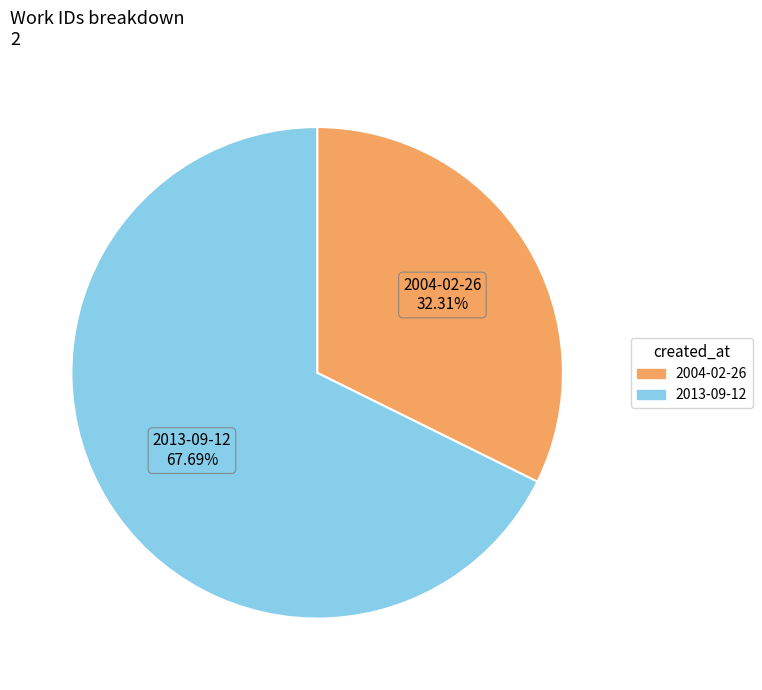

How many segments does this pie chart have?

2